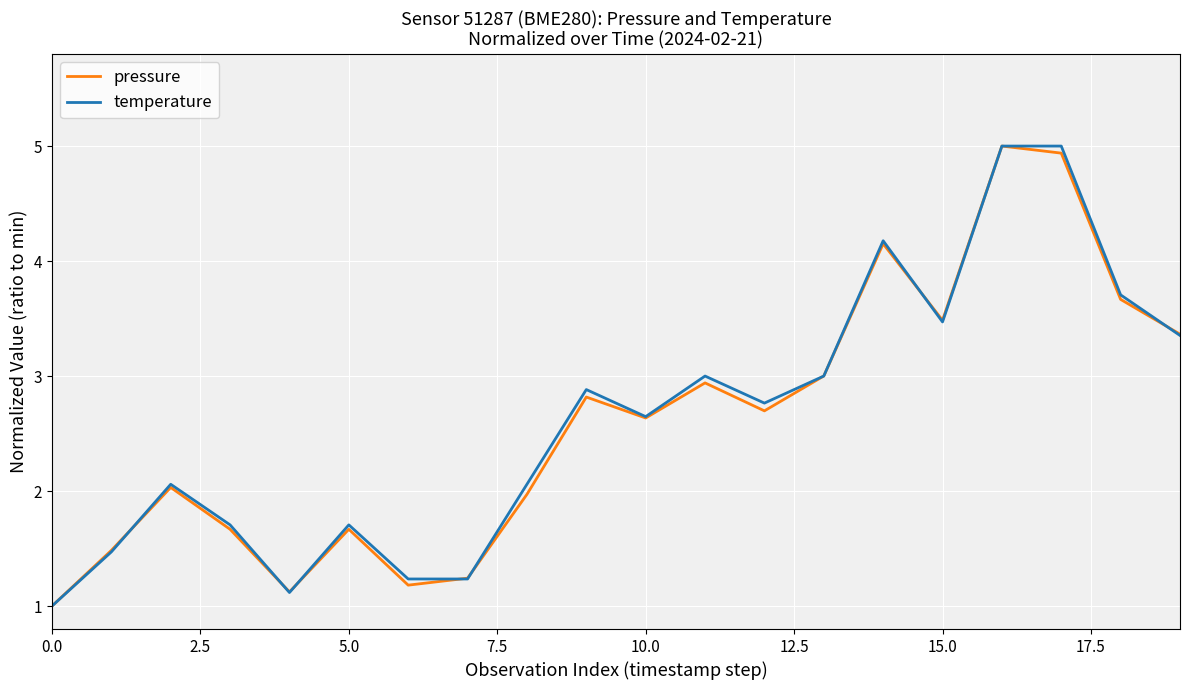

What is the minimum value for temperature?

1.0